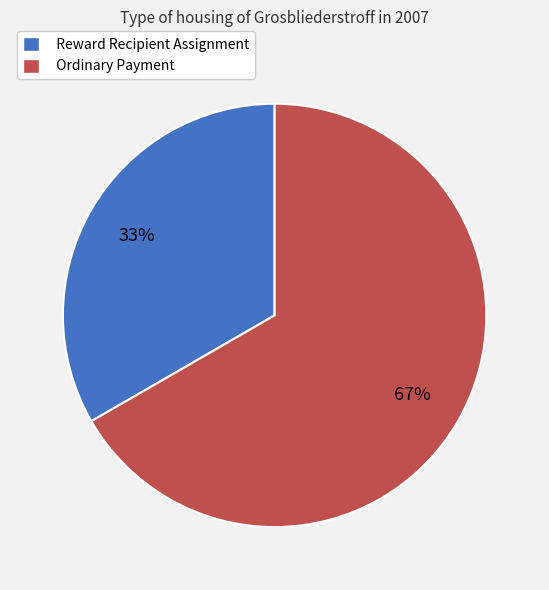

Which has a higher value, Reward Recipient Assignment or Ordinary Payment?

Ordinary Payment